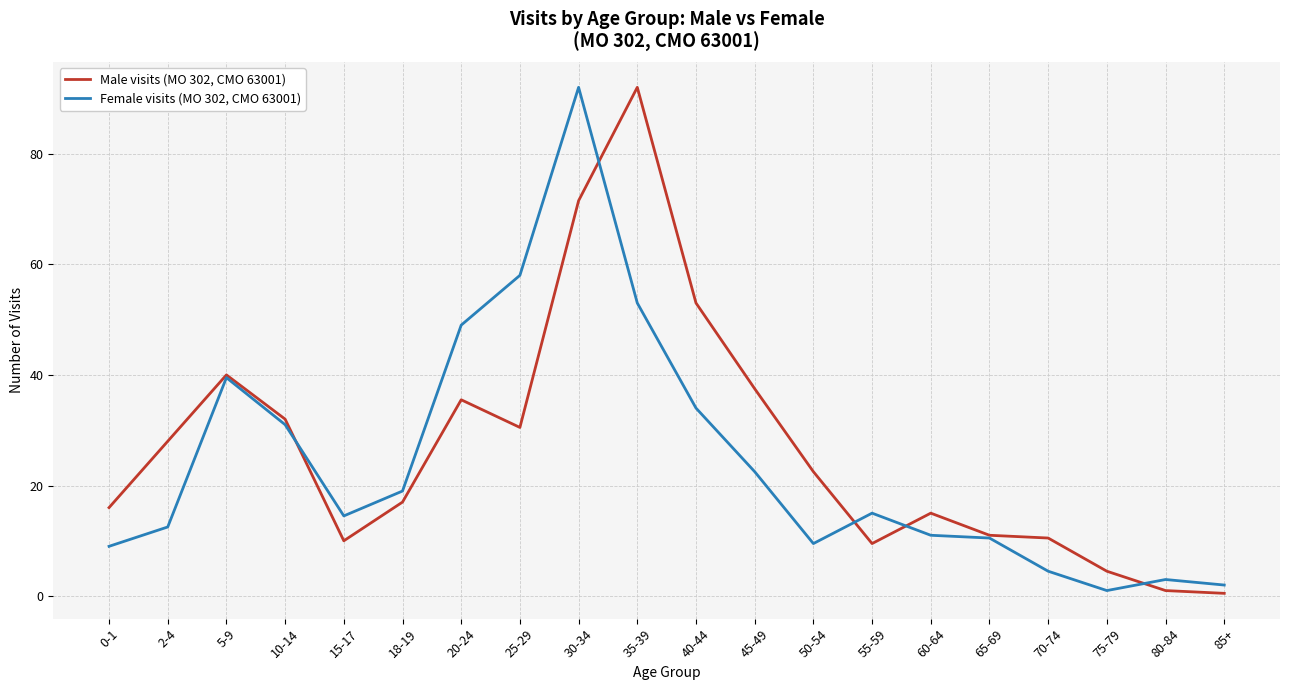

What is the difference between the Male visits (MO 302, СМО 63001) values at 75-79 and 0-1?

11.5